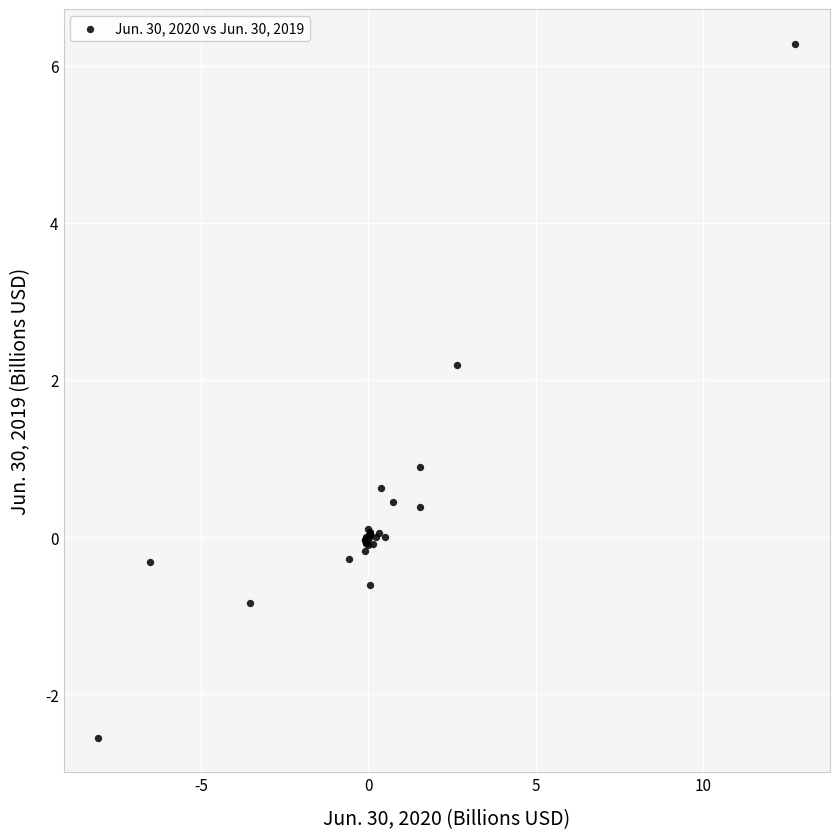

What Y value in the scatter plot is closest to 1?

0.9